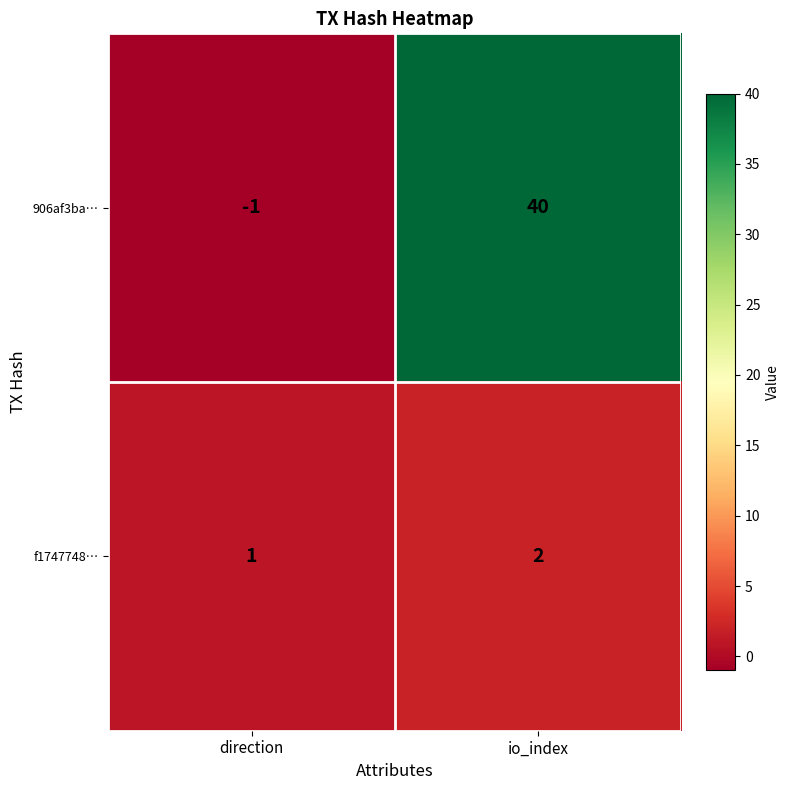

What is the difference between the 906af3ba… values at io_index and direction?

41